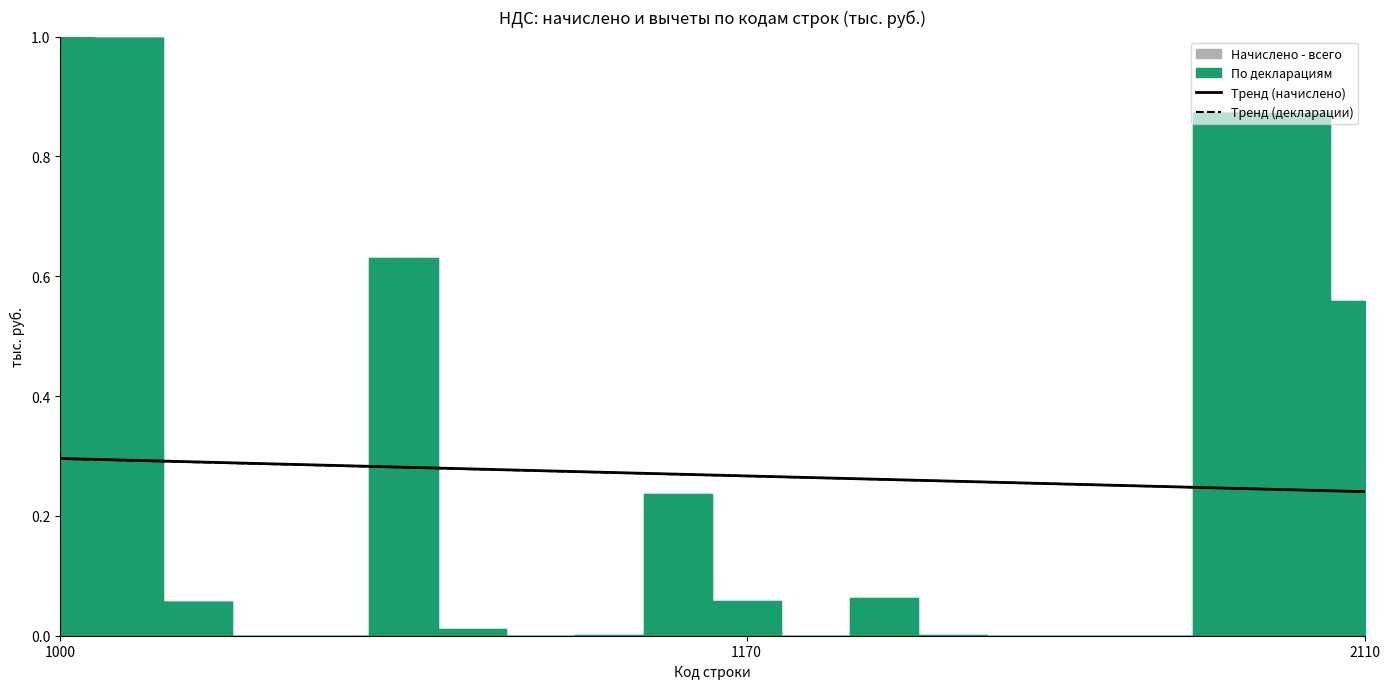

True or false: Тренд (декларации) has more than 2 points higher than both neighbors.

False